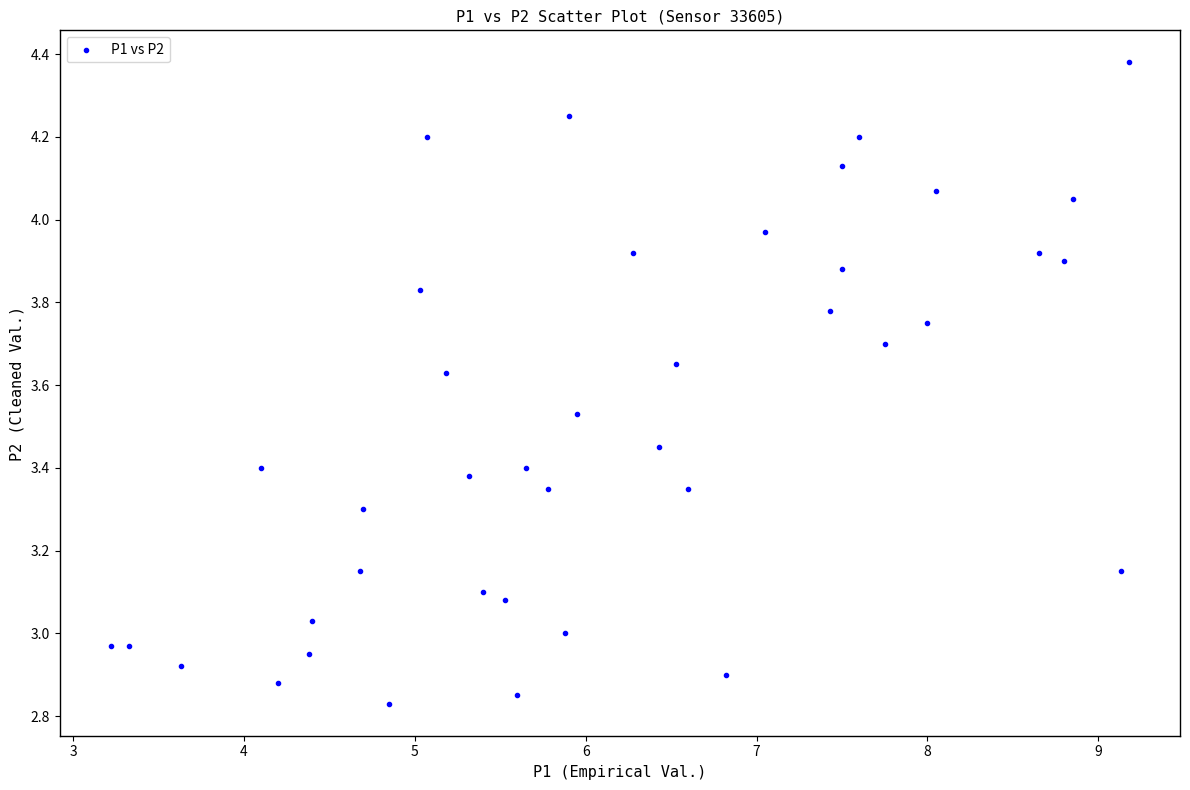

What is the range of X values (max minus min)?

6.0